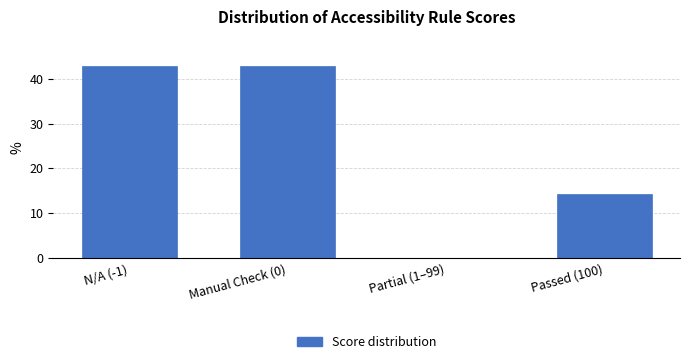

Reading left to right, extract all data points from this chart.

N/A (-1)=42.9	Manual Check (0)=42.9	Partial (1–99)=0.0	Passed (100)=14.3